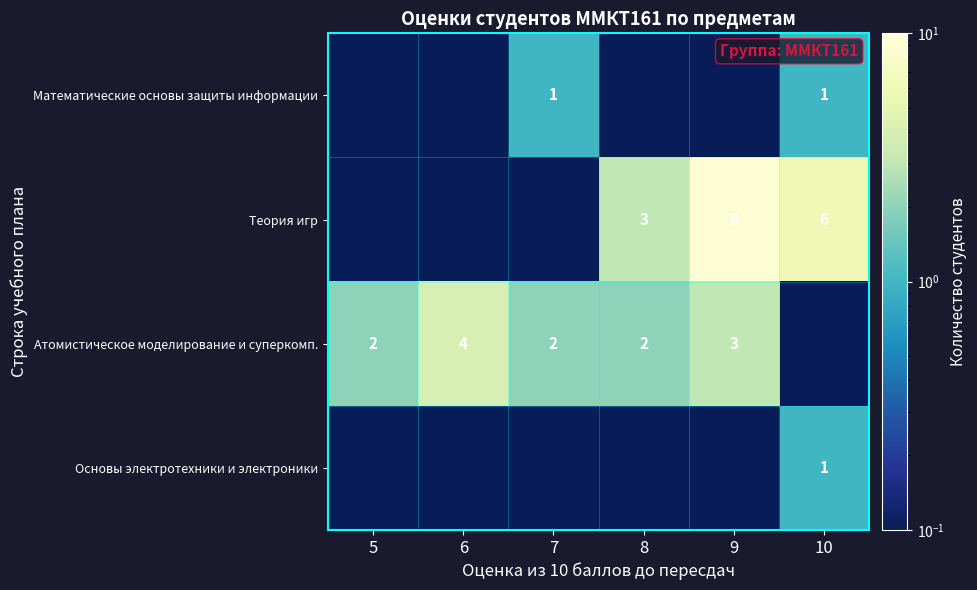

At which label does Математические основы защиты информации reach its peak?

7